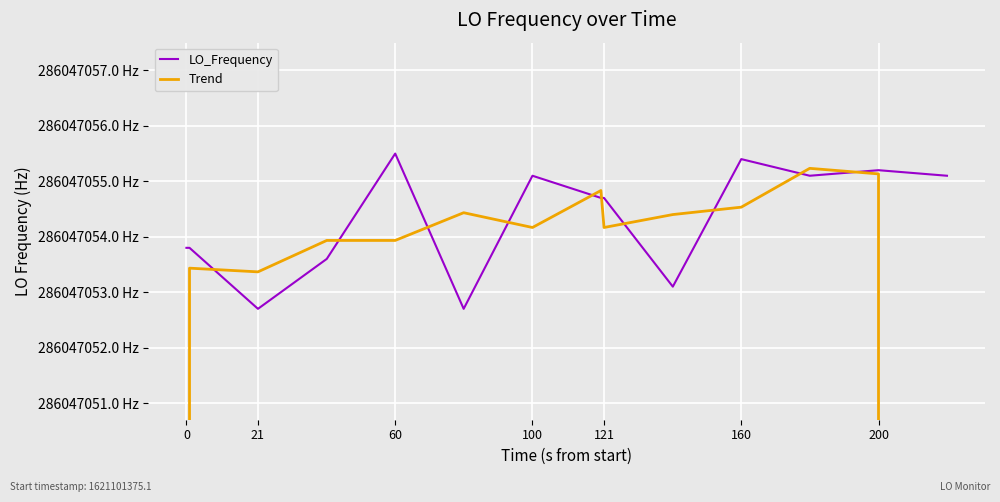

Count the number of data series in this chart.

2